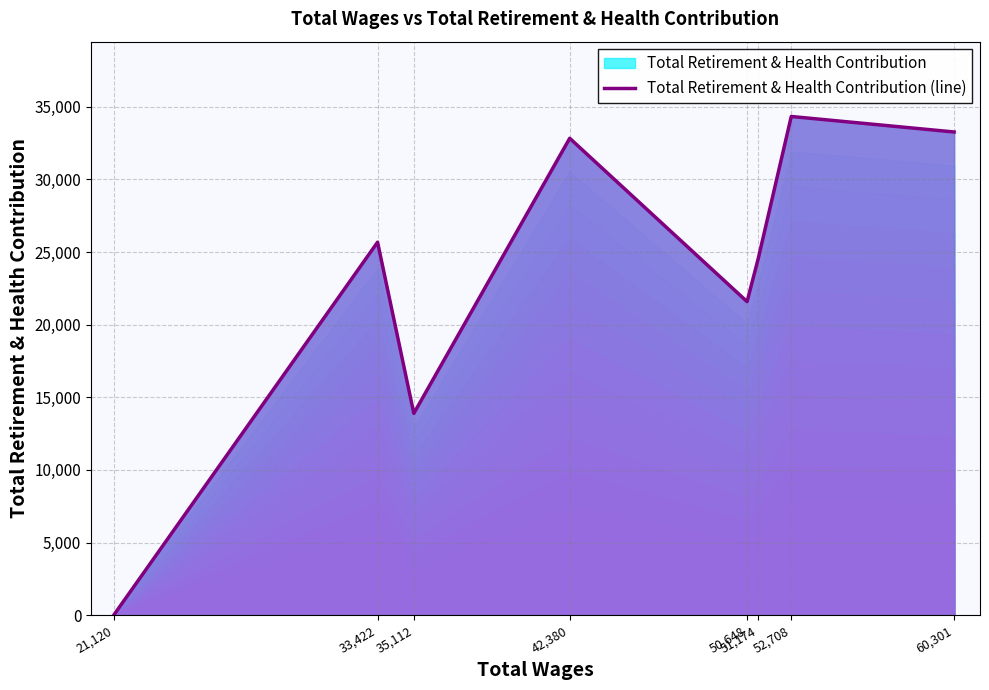

Approximately how many times larger is the value at 52,708 compared to 35,112?

2.5